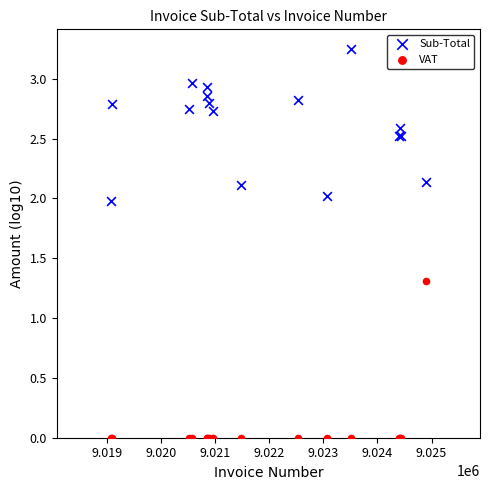

Which series has the largest Y range (max minus min)?

VAT